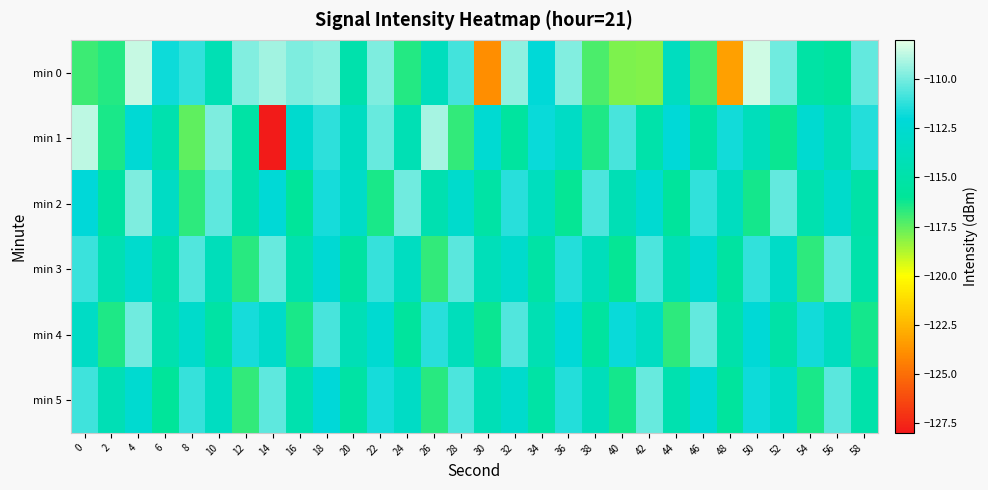

Count the number of data series in this chart.

6